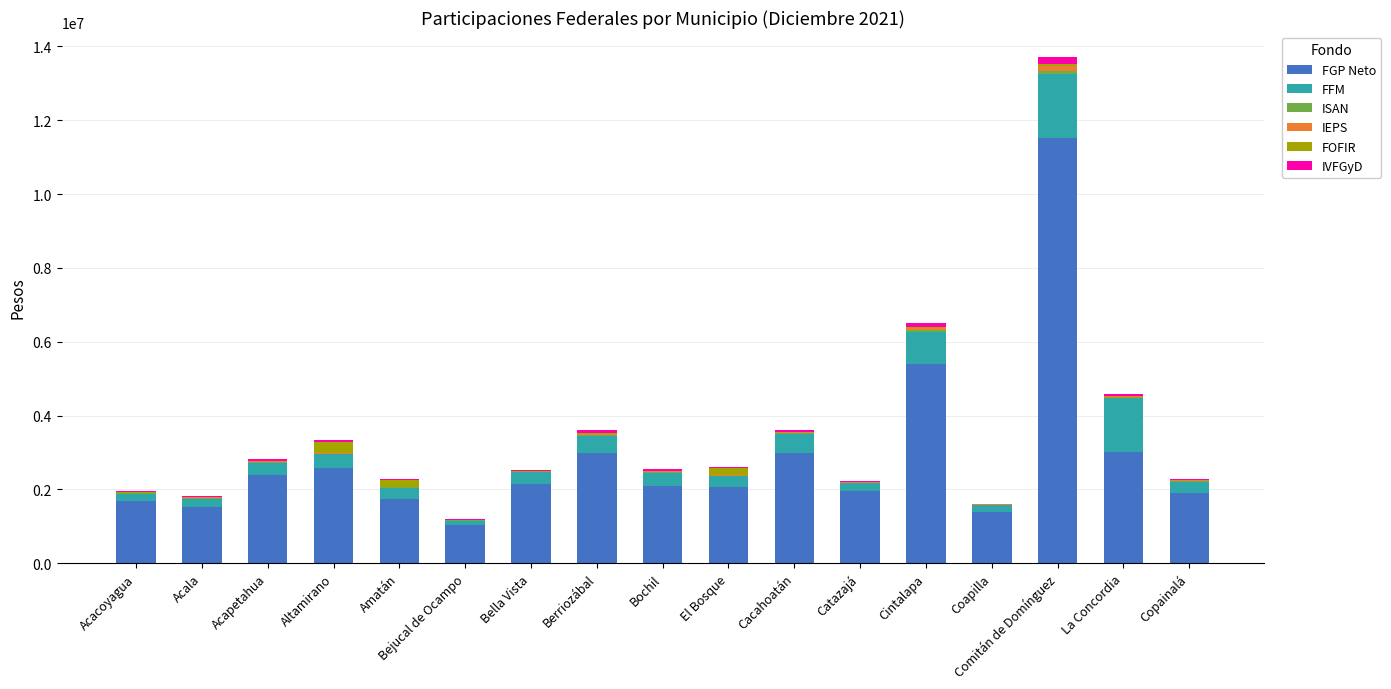

At which category is the sum across all series the highest?

Comitán de Domínguez